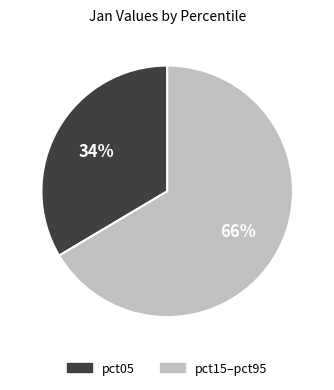

To the nearest percent, what is the average slice percentage?

50%